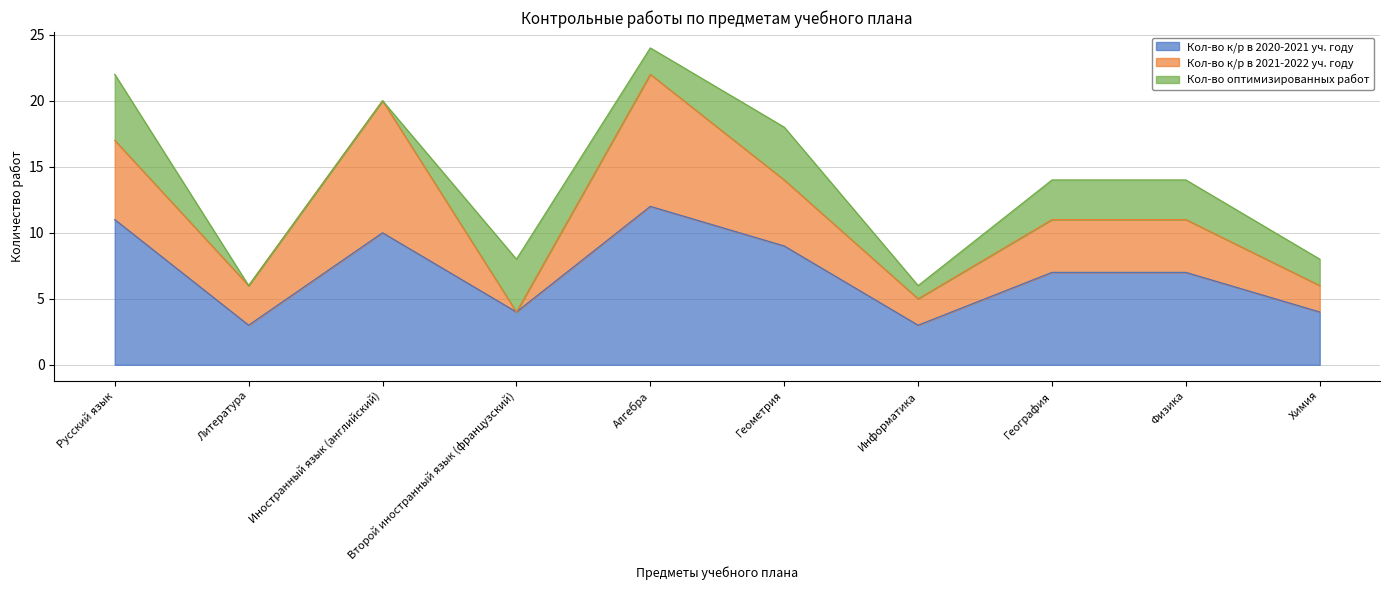

True or false: Кол-во к/р в 2020-2021 уч. году and Кол-во к/р в 2021-2022 уч. году intersect in this chart.

False